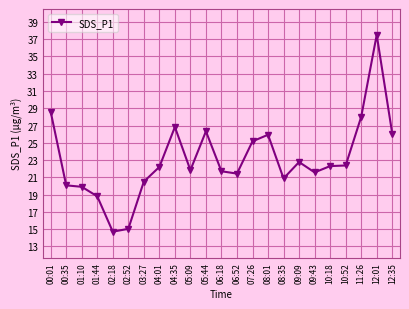

What is the smallest value displayed?

14.7